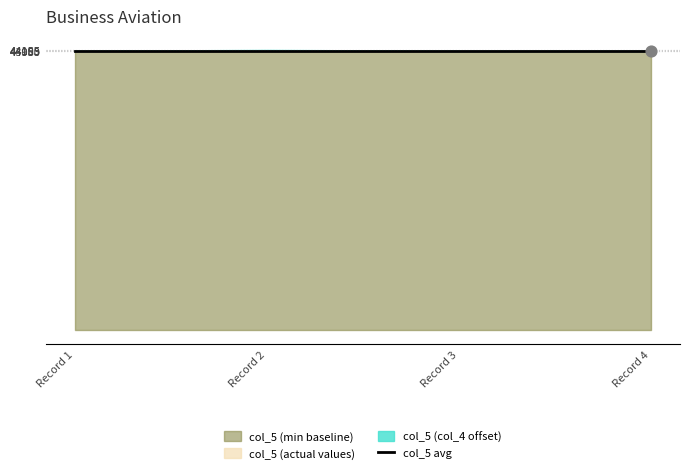

Which has a higher value, 1 or 1?

1